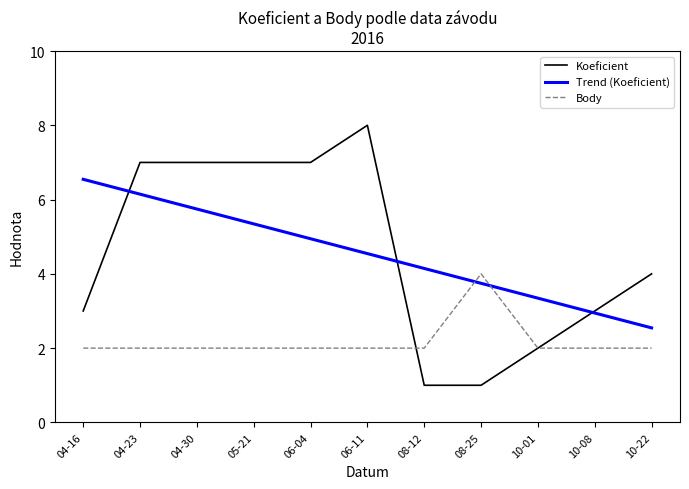

At how many categories does at least one series exceed 2?

9